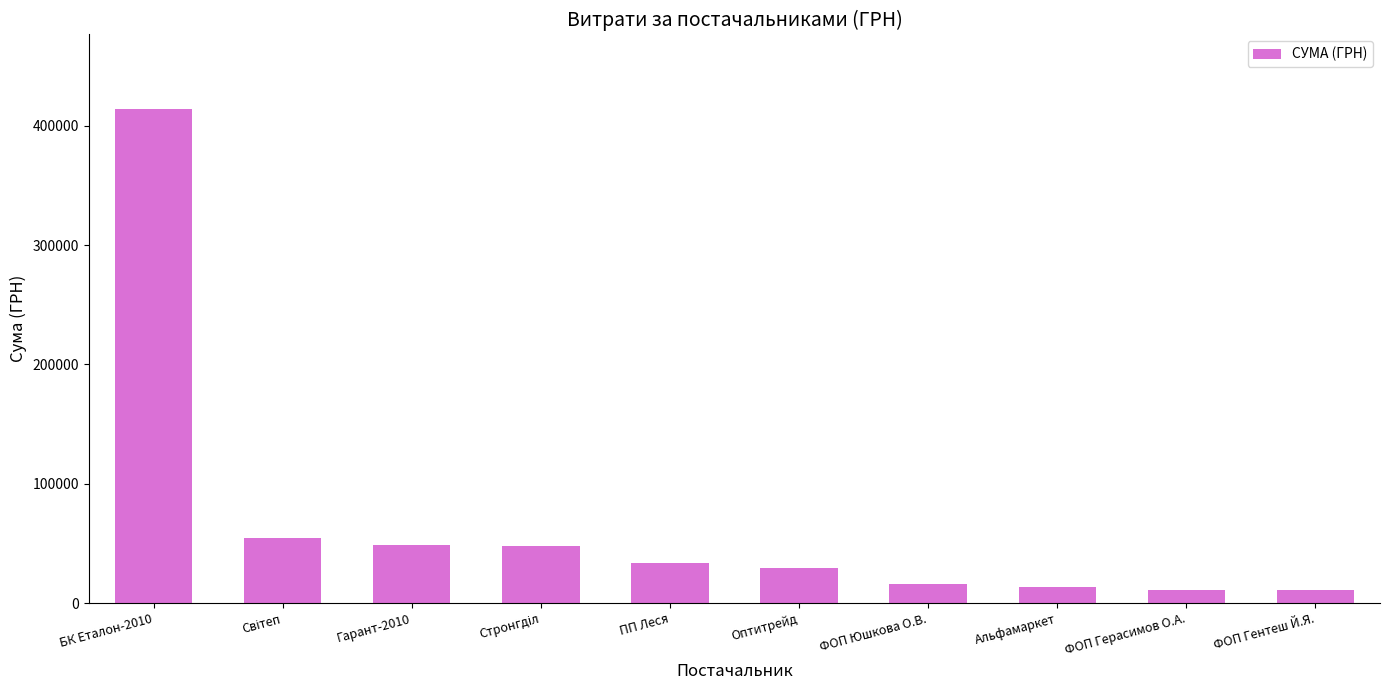

True or false: the data shows 414430.6 at БК Еталон-2010.

True